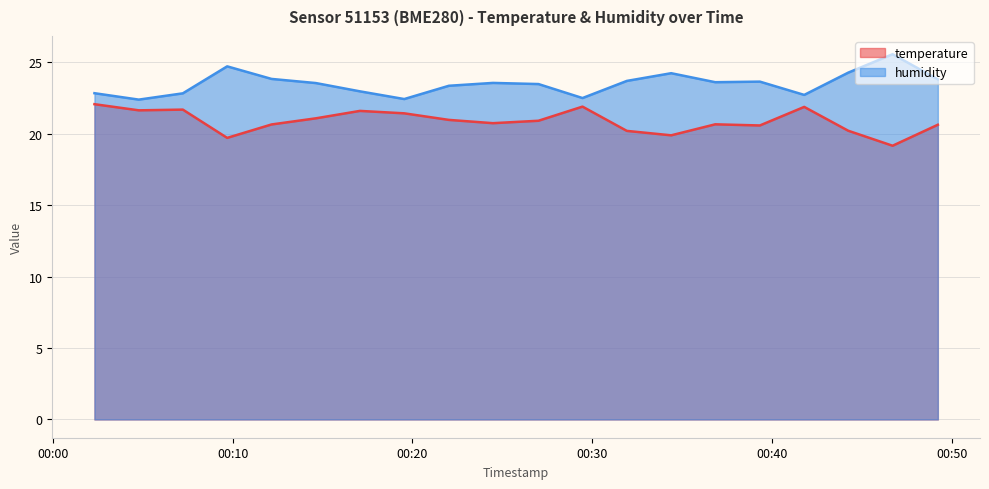

What position from the left is 2023-04-07T00:17:05?

7